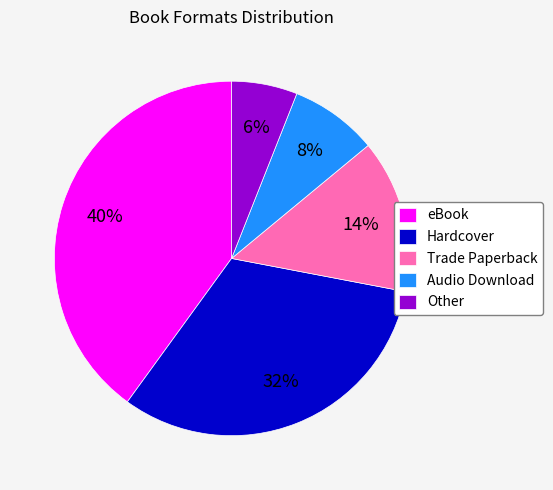

Is there any slice that represents more than half of the pie?

No